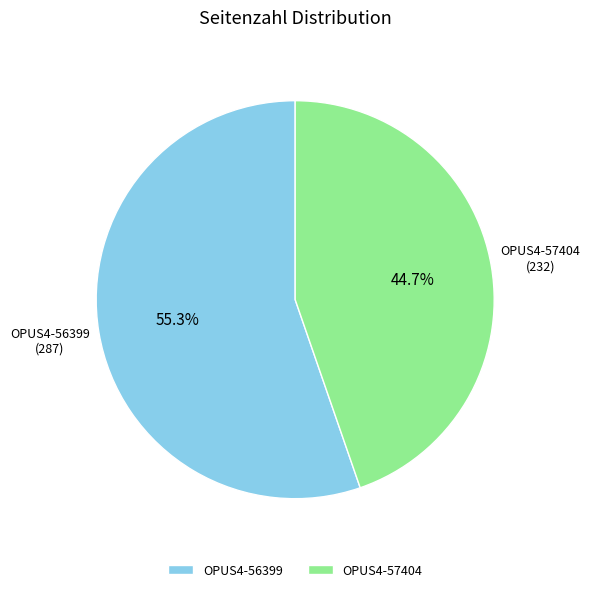

To the nearest percent, what portion does OPUS4-57404 represent?

45%